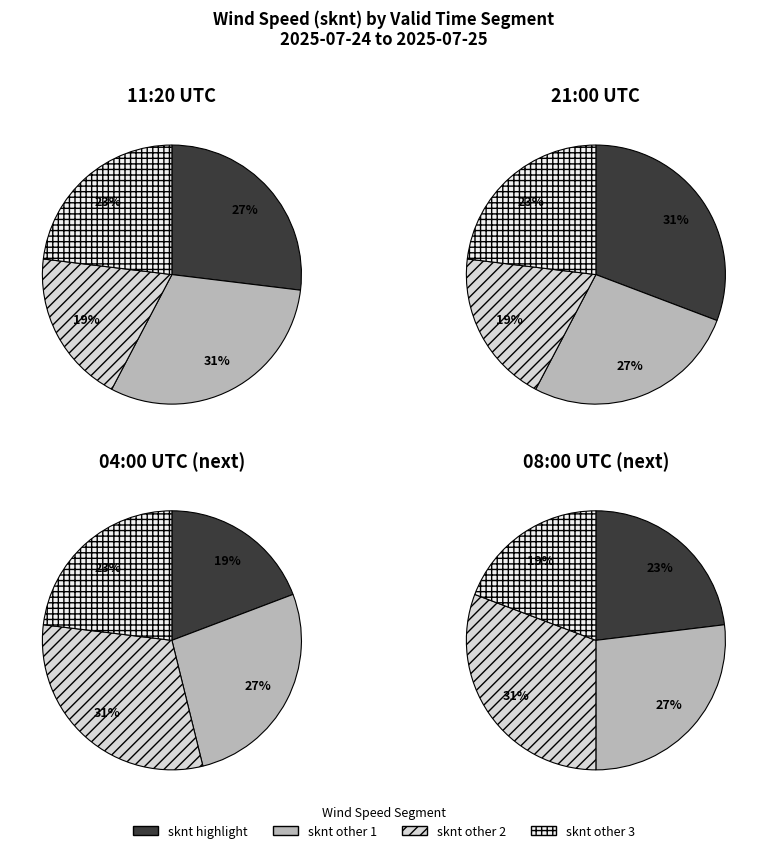

Is there any slice that represents more than half of the pie?

No